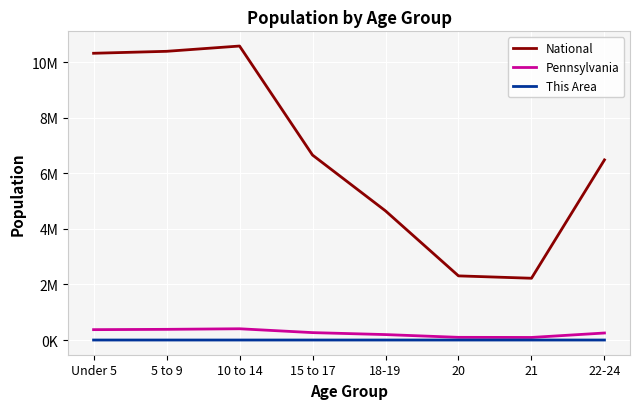

Between 21 and 22-24, which series saw the biggest shift?

National